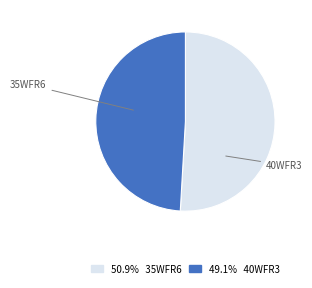

Is there a majority slice in this chart?

Yes